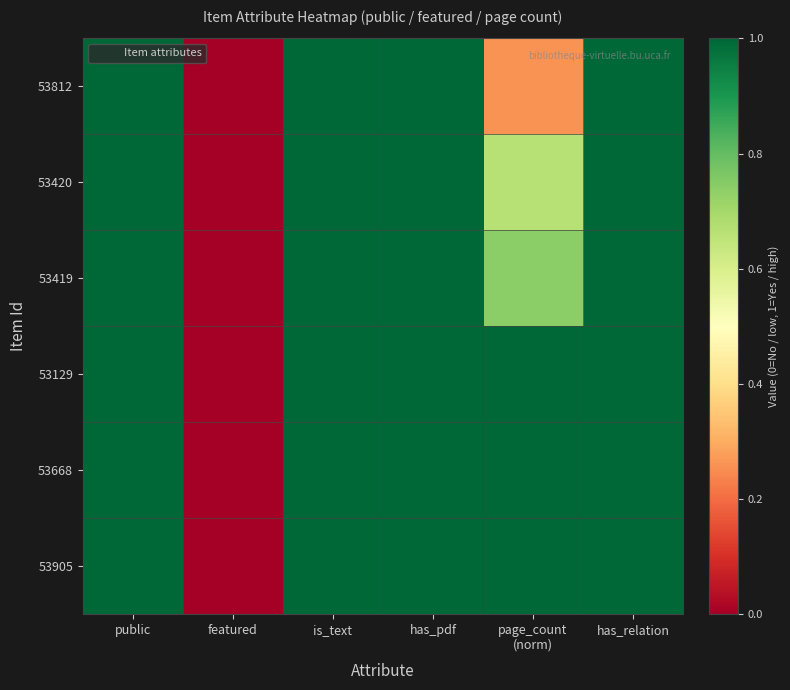

Which series has the largest range (max minus min)?

53812